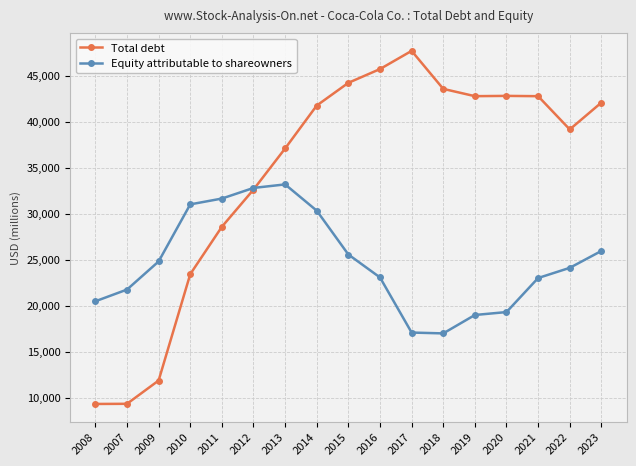

What is the label of the 9th point from the right?

2015